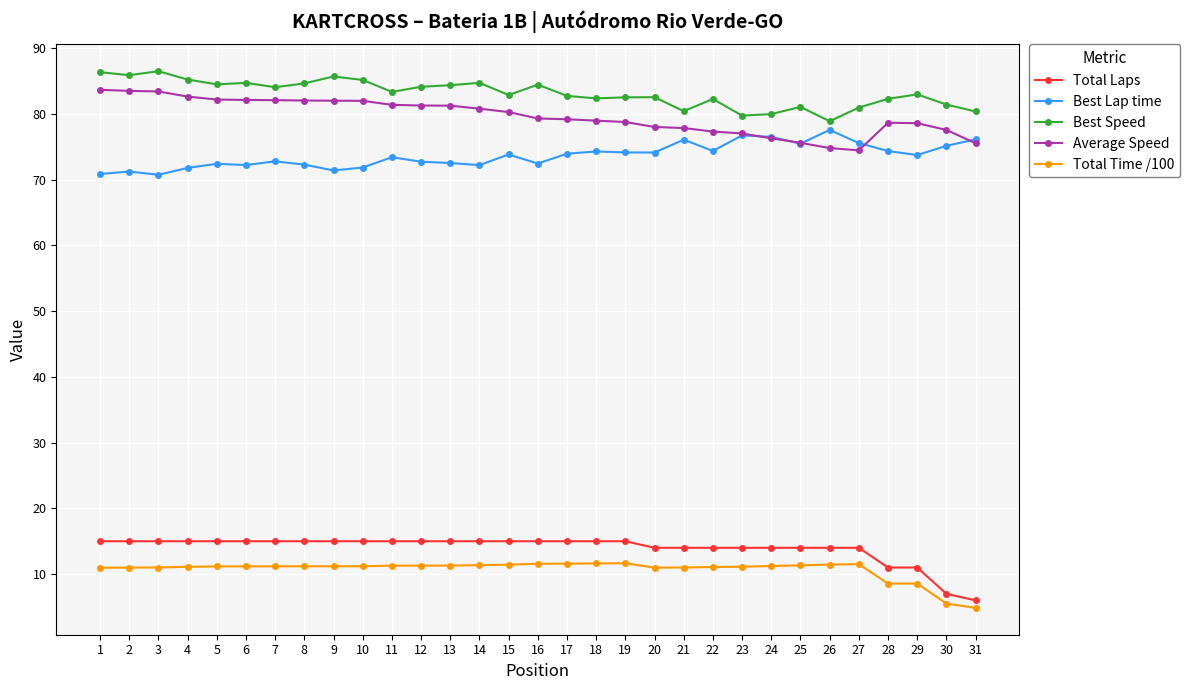

What is the difference between the highest and lowest values at 16?

72.9